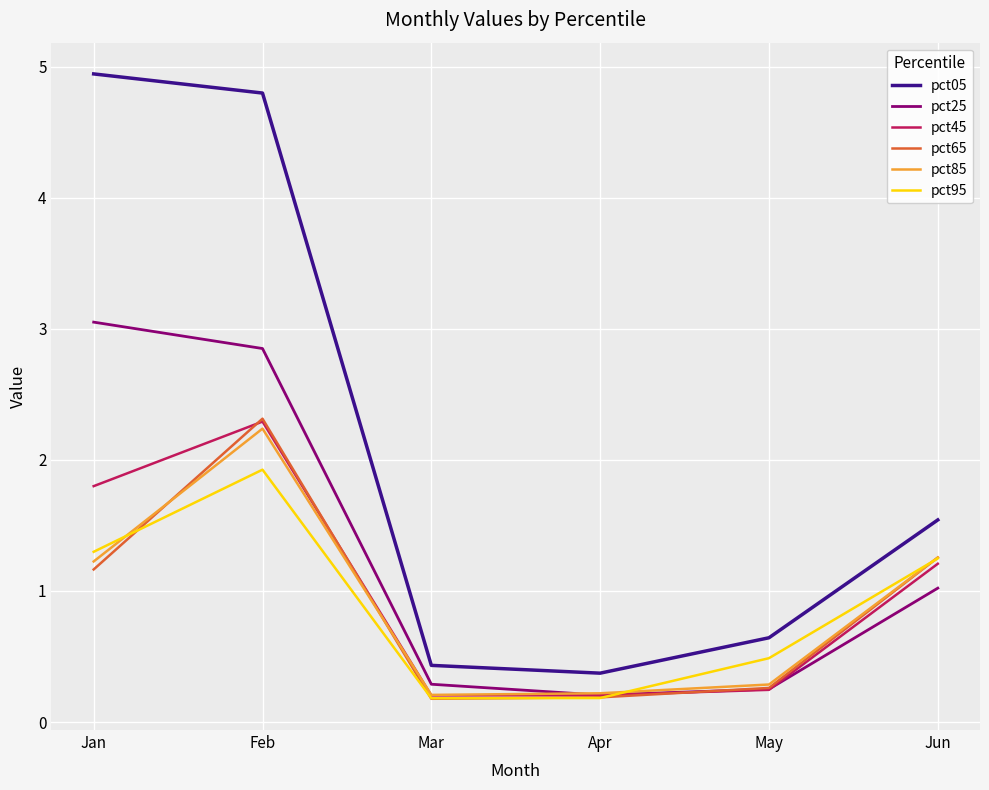

True or false: pct65 and pct05 cross at least once.

False